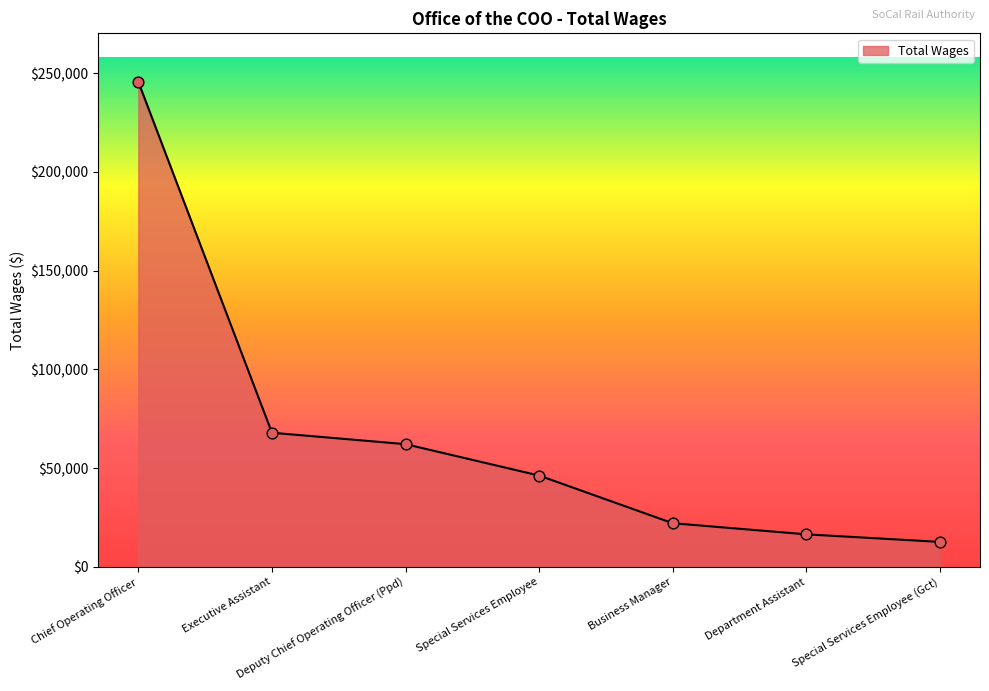

What is the change in value from Executive Assistant to Business Manager?

-45820